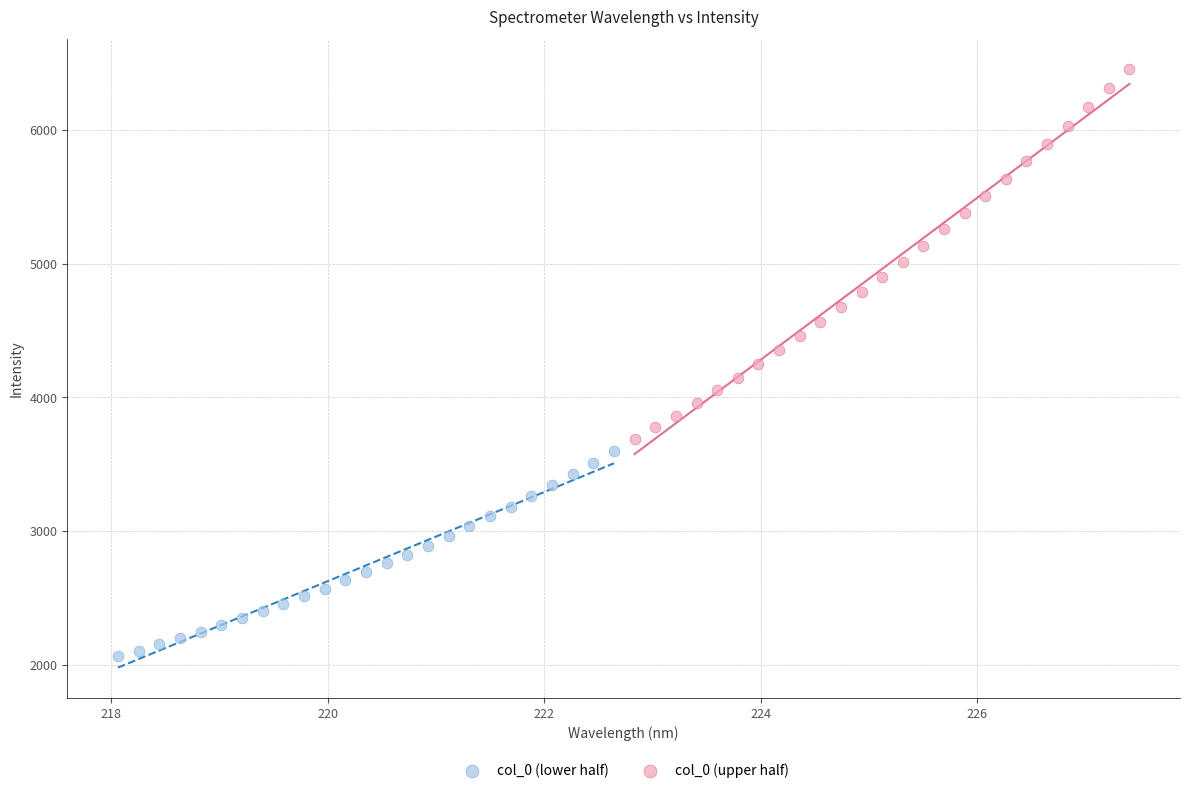

Which series reaches the minimum Y coordinate?

col_0 (lower half)